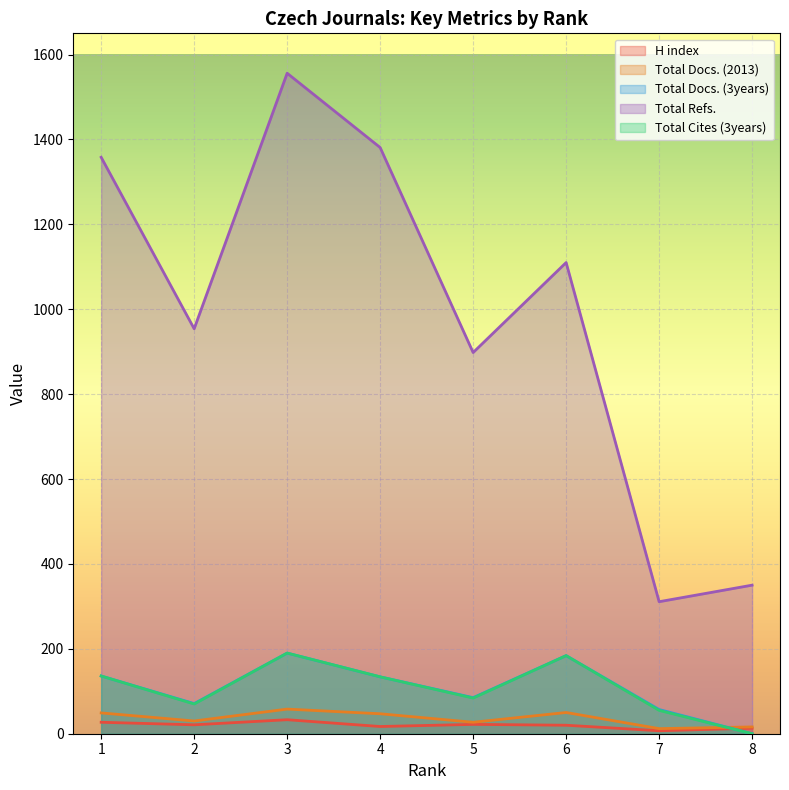

Rank the series by their maximum value, from lowest to highest.

H index, Total Docs. (2013), Total Docs. (3years), Total Cites (3years), Total Refs.